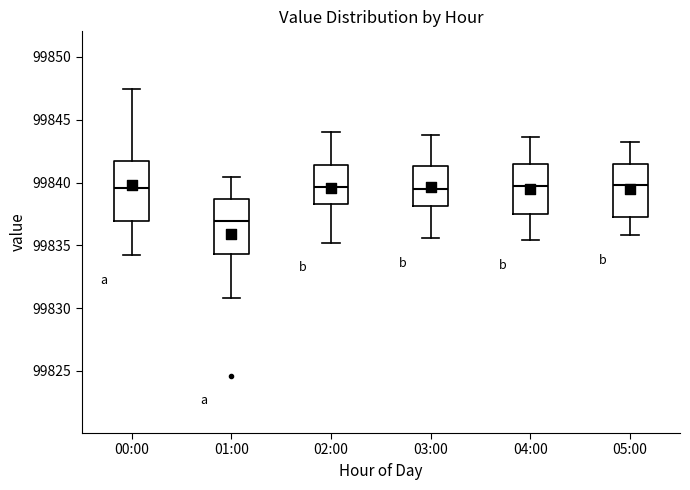

Reading left to right, transcribe this box plot: for each box, give where its median line is, the range the box spans, and where its two whiskers end, as read against the y-axis. The values are not printed on the chart, so give them approximately, as read against the axis.

00:00: median 99839.5, box 99837.0 to 99842.0, whiskers 99834.5 to 99847.5
01:00: median 99837.0, box 99834.5 to 99838.5, whiskers 99831.0 to 99840.5
02:00: median 99839.5, box 99838.5 to 99841.5, whiskers 99835.0 to 99844.0
03:00: median 99839.5, box 99838.0 to 99841.5, whiskers 99835.5 to 99844.0
04:00: median 99839.5, box 99837.5 to 99841.5, whiskers 99835.5 to 99843.5
05:00: median 99840.0, box 99837.5 to 99841.5, whiskers 99836.0 to 99843.0